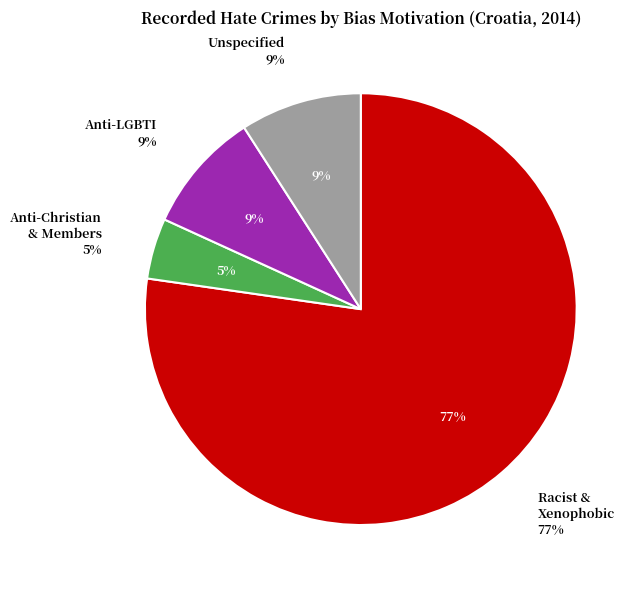

The Racist and xenophobic hate crime slice represents 77% of the pie. True or false?

True